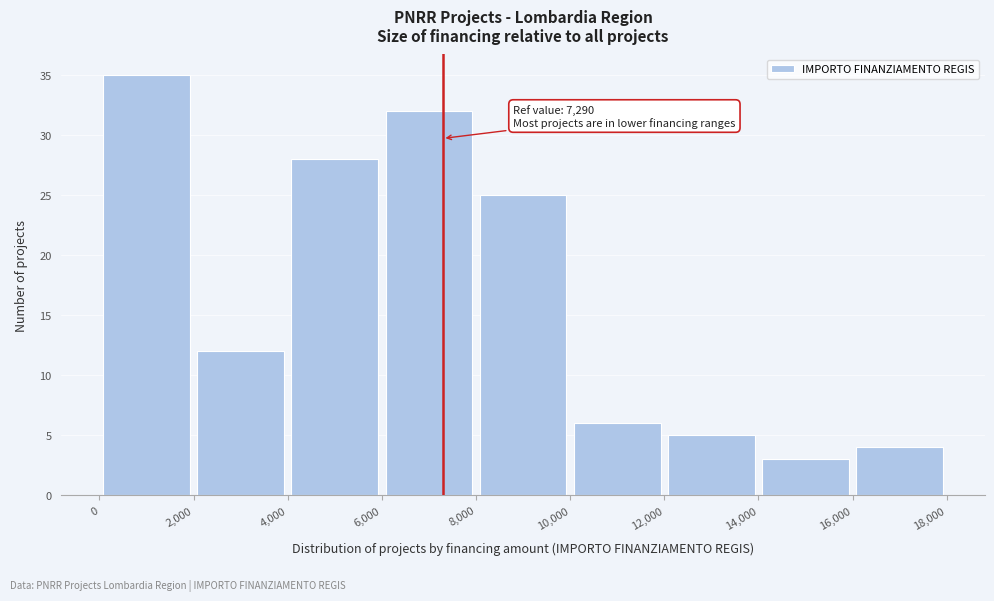

Which range on the x-axis has the tallest bar?

0 to 2,000